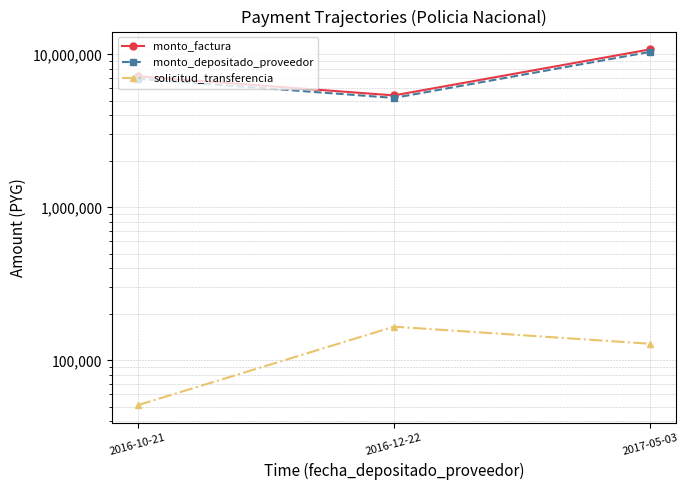

What position from the left is 2016-10-21?

1